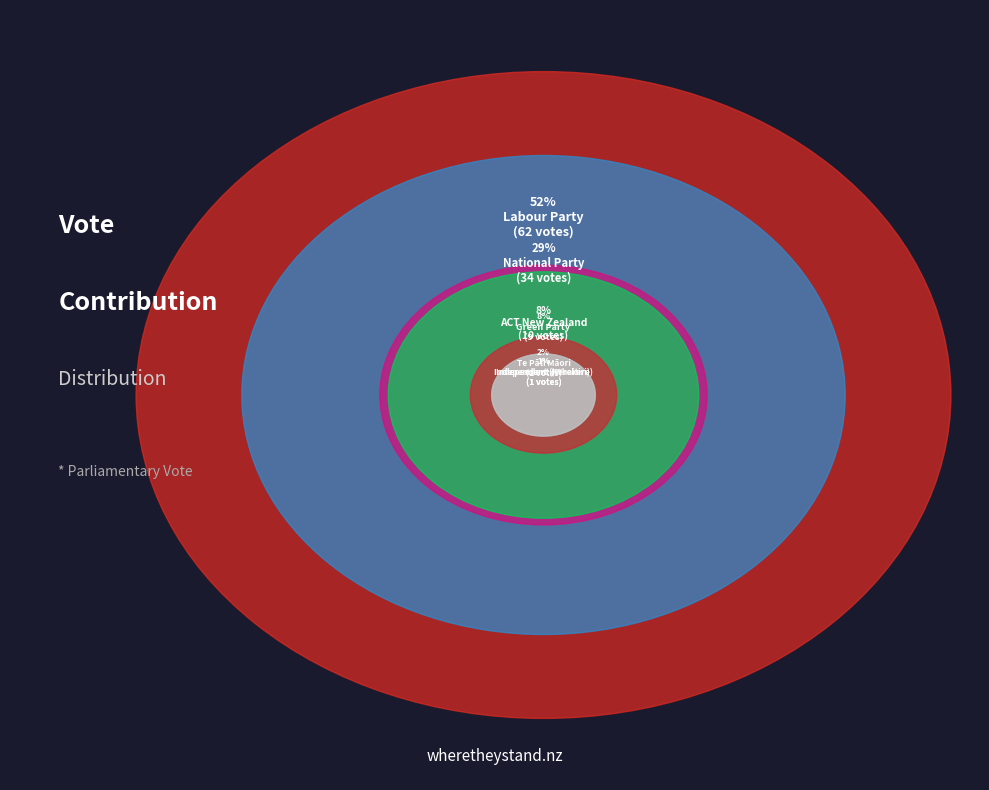

To the nearest percent, what portion does Te Pāti Māori represent?

2%